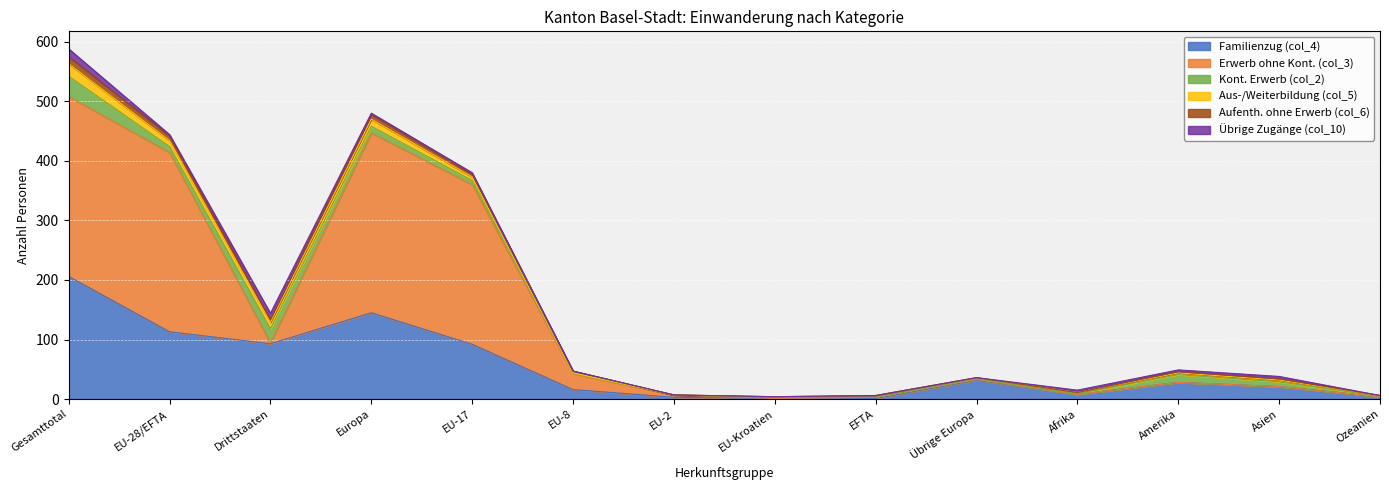

At which label does Erwerb ohne Kont. (col_3) reach its peak?

Gesamttotal